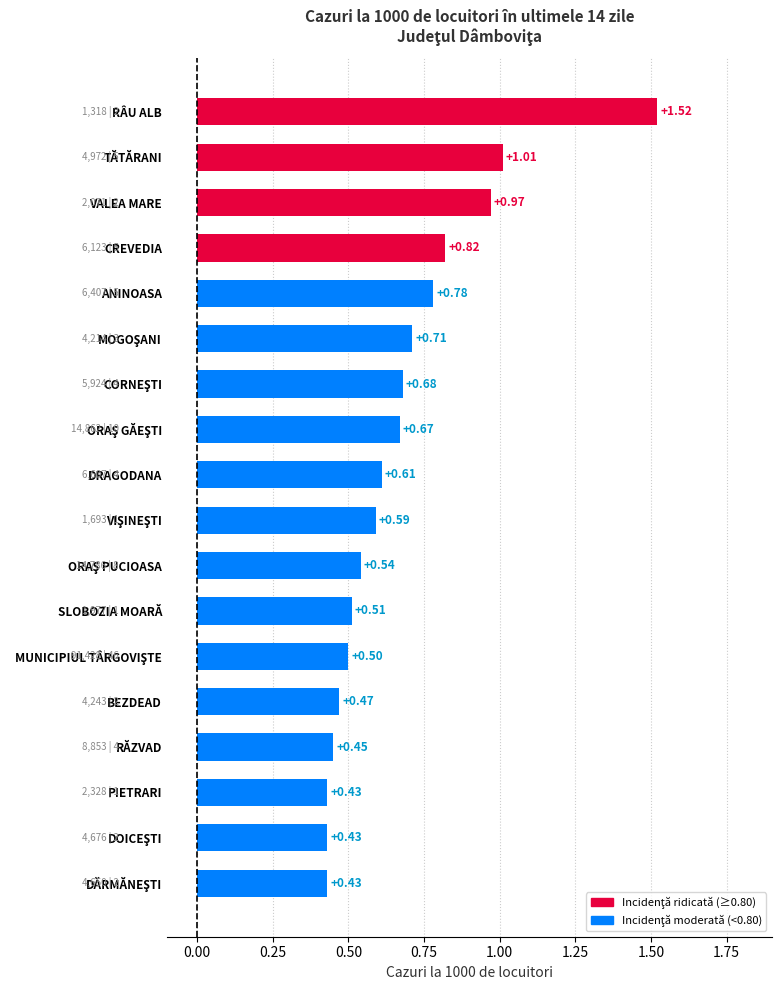

What is the ratio of the value at PIETRARI to the value at RÂU ALB?

0.3